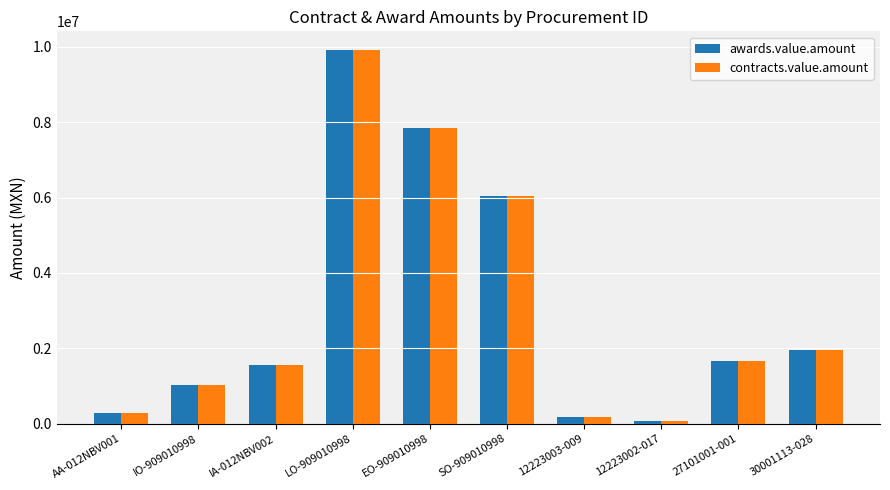

How many categories are shown in the chart?

10